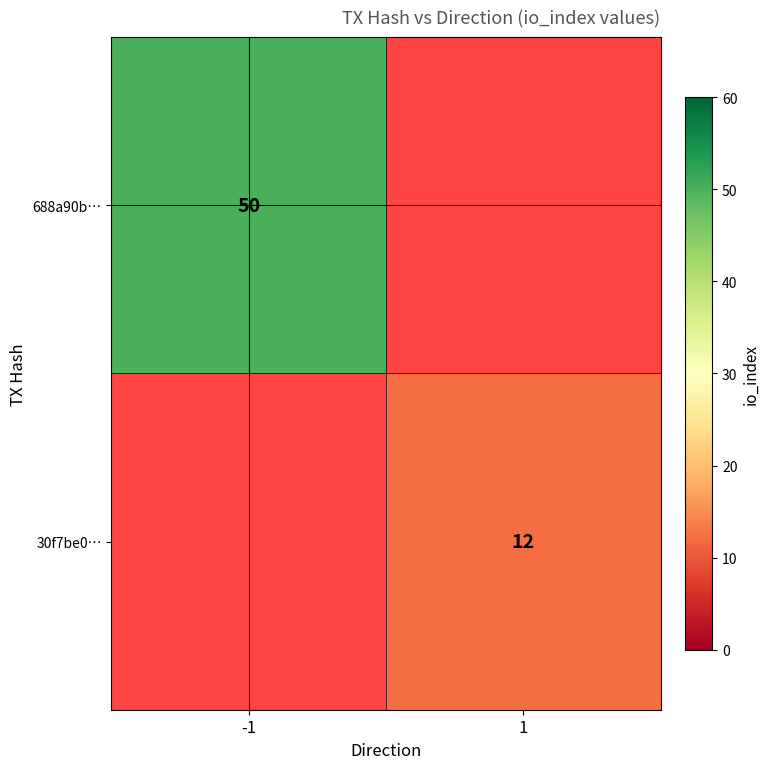

Which category has the lowest value across all series?

1